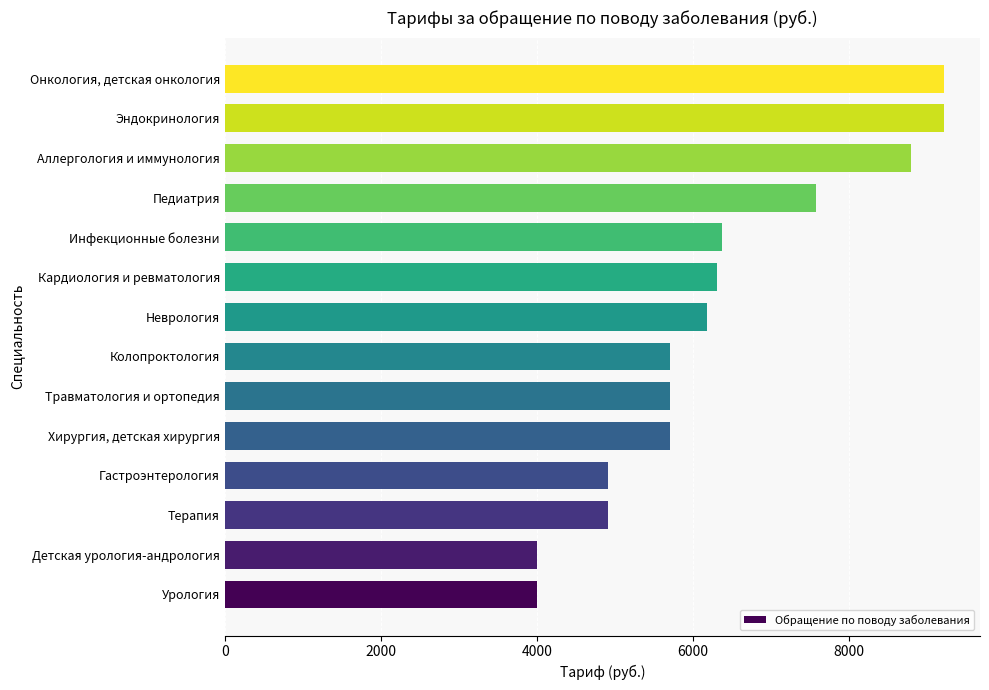

What is the change in value from Детская урология-андрология to Травматология и ортопедия?

+1697.7